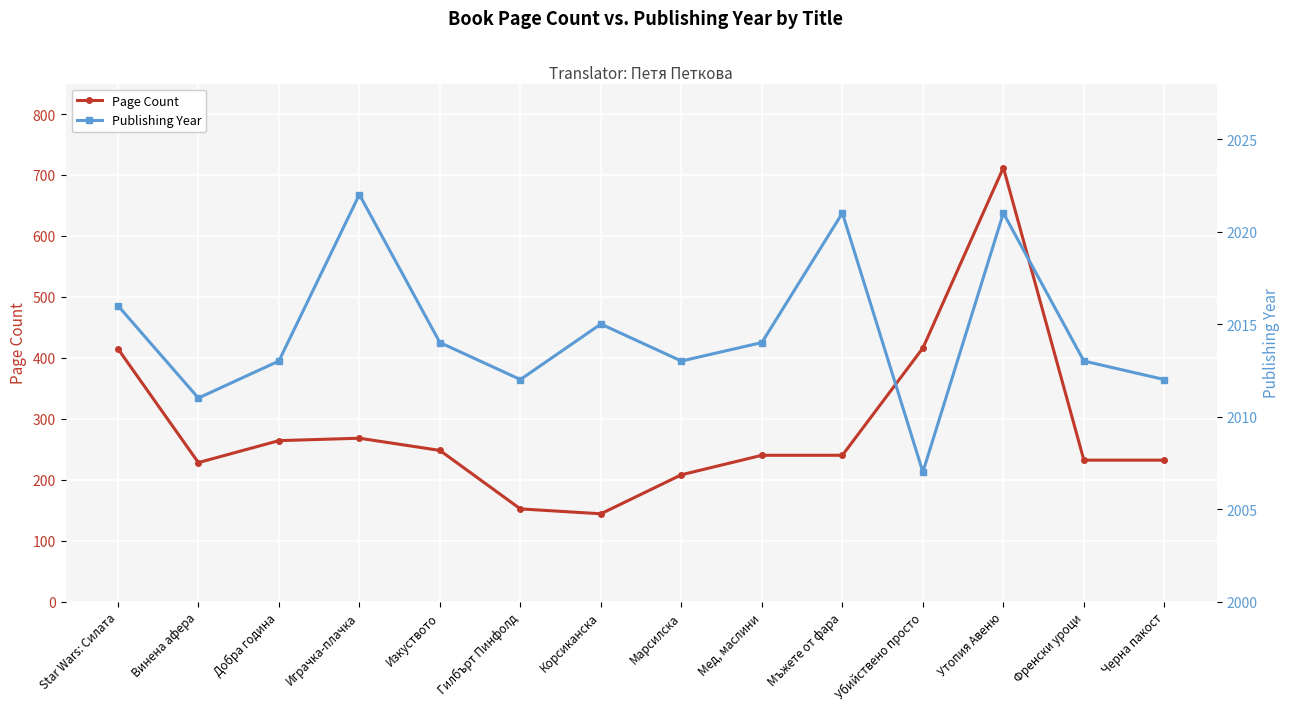

What is the average value of the Page Count series?

286